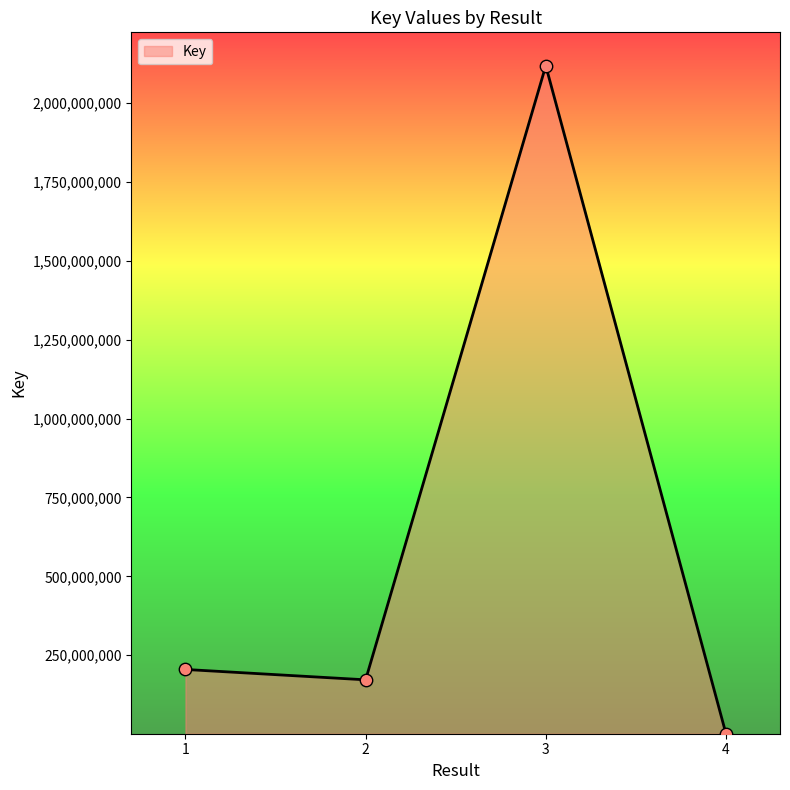

What is the change in value from 2 to 4?

-170596017